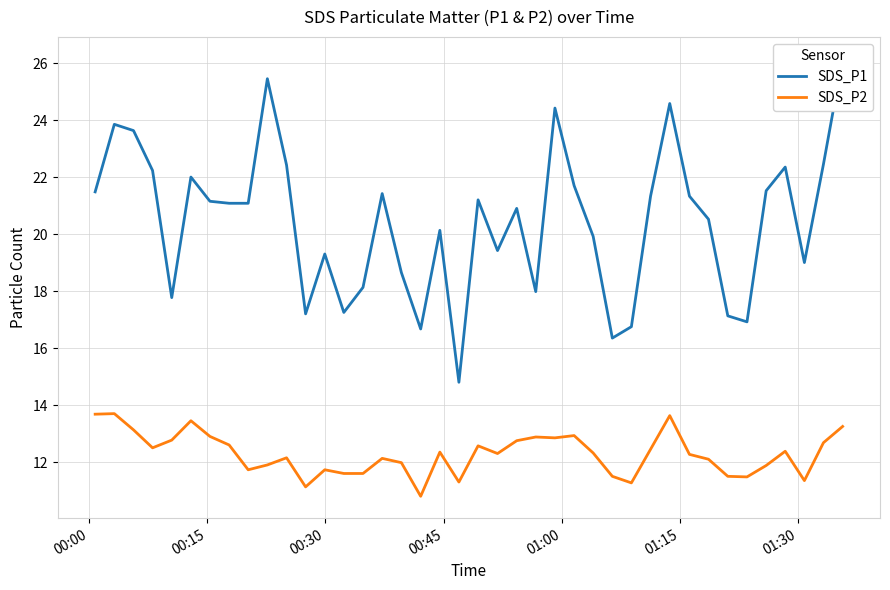

What is the value of the SDS_P1 point at the 31st from the left?

24.6